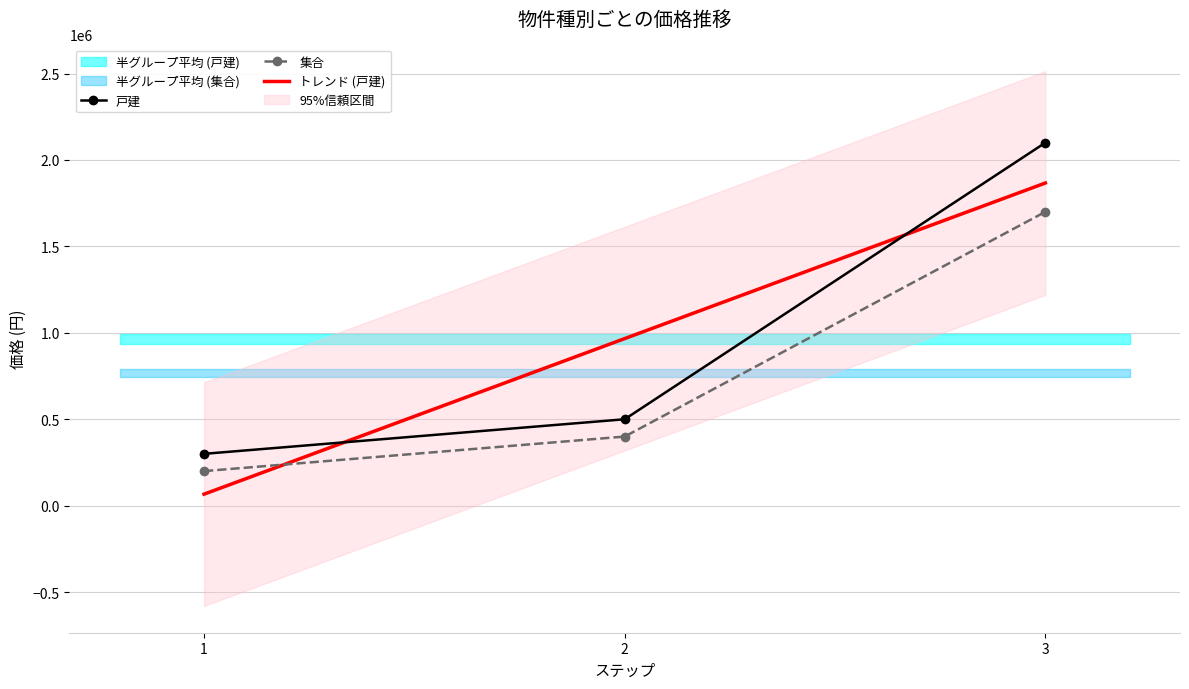

At which category is the sum across all series the highest?

3